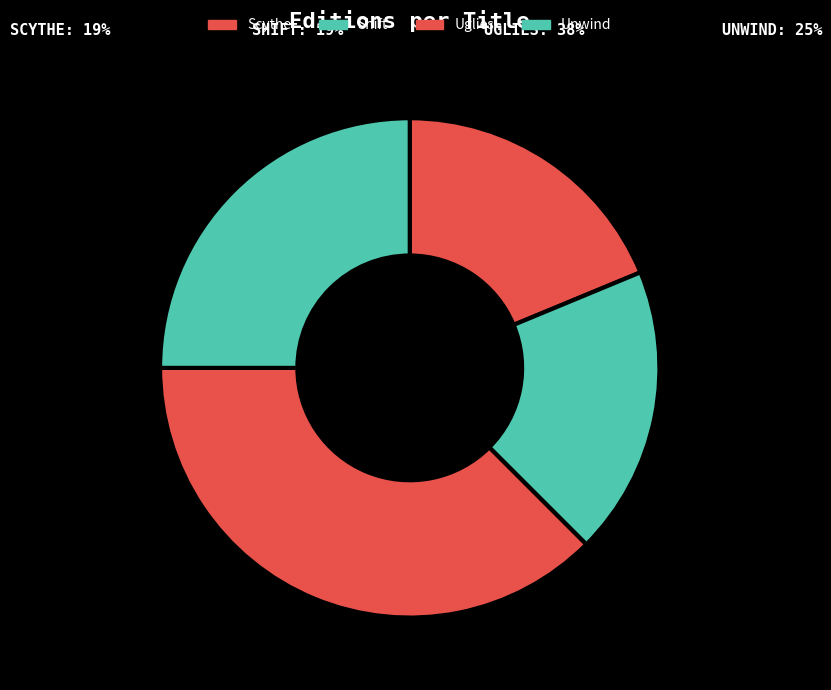

How many slices are in this pie chart?

4